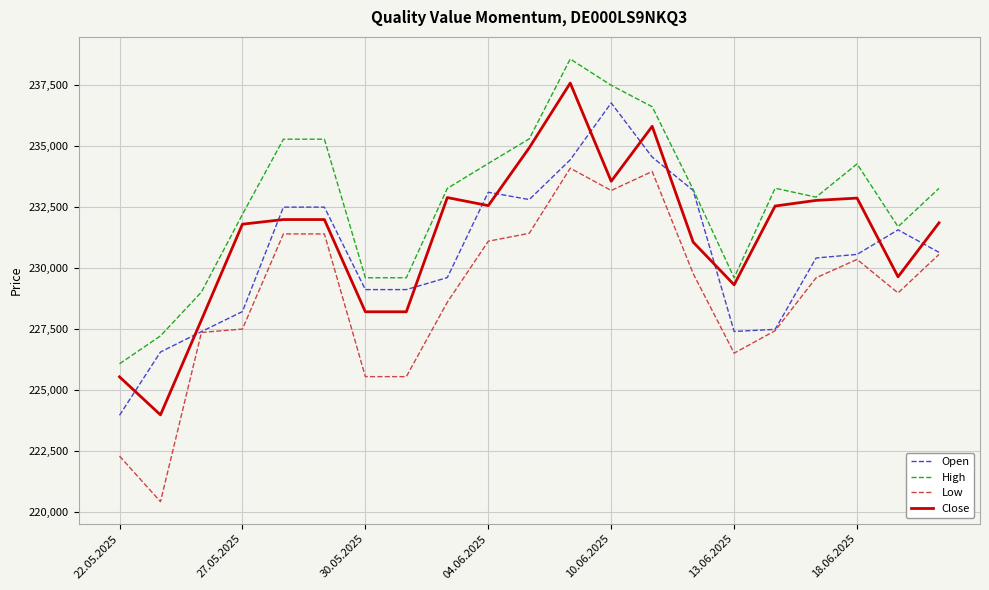

Which series has the largest total across all categories?

High